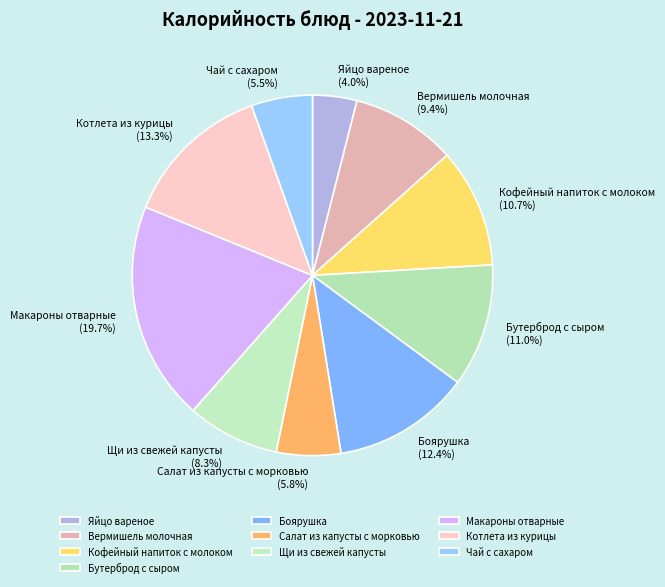

To the nearest percent, what percentage of the pie is Котлета из курицы?

13%